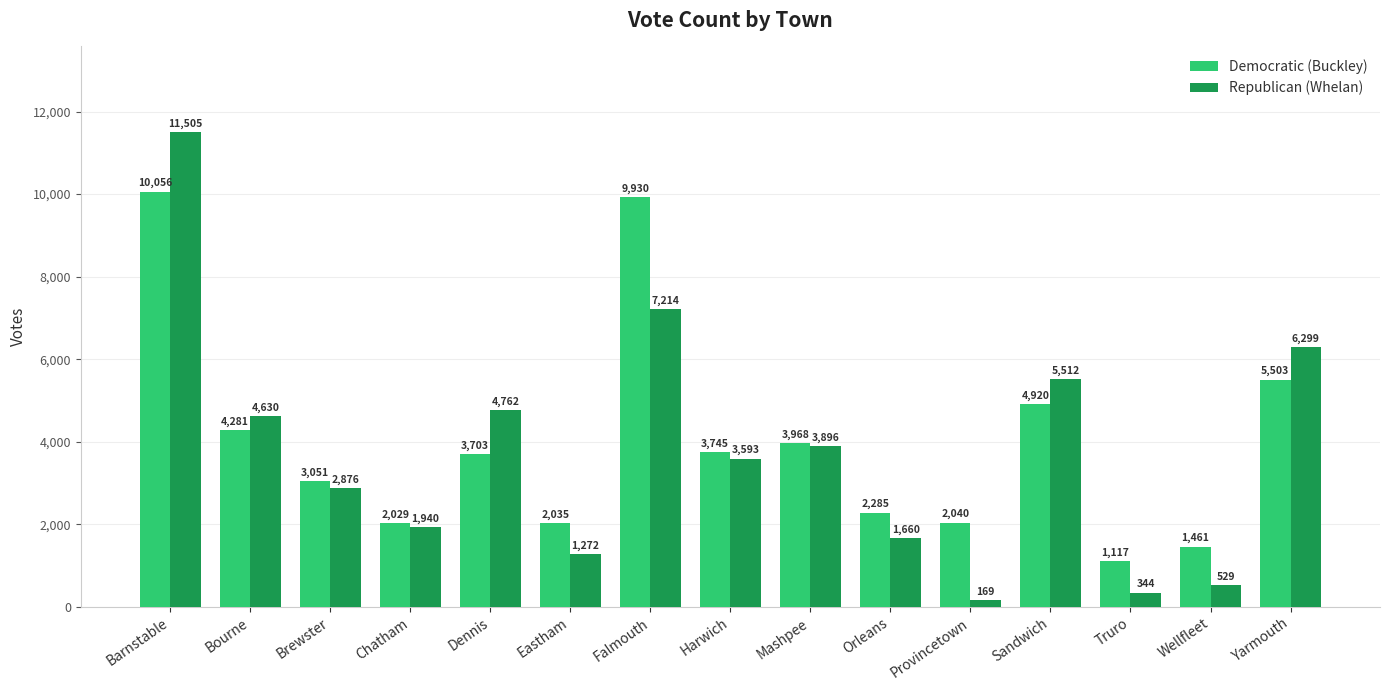

Reading left to right, list all the values displayed in this chart.

Democratic (Buckley): 10056	4281	3051	2029	3703	2035	9930	3745	3968	2285	2040	4920	1117	1461	5503
Republican (Whelan): 11505	4630	2876	1940	4762	1272	7214	3593	3896	1660	169	5512	344	529	6299